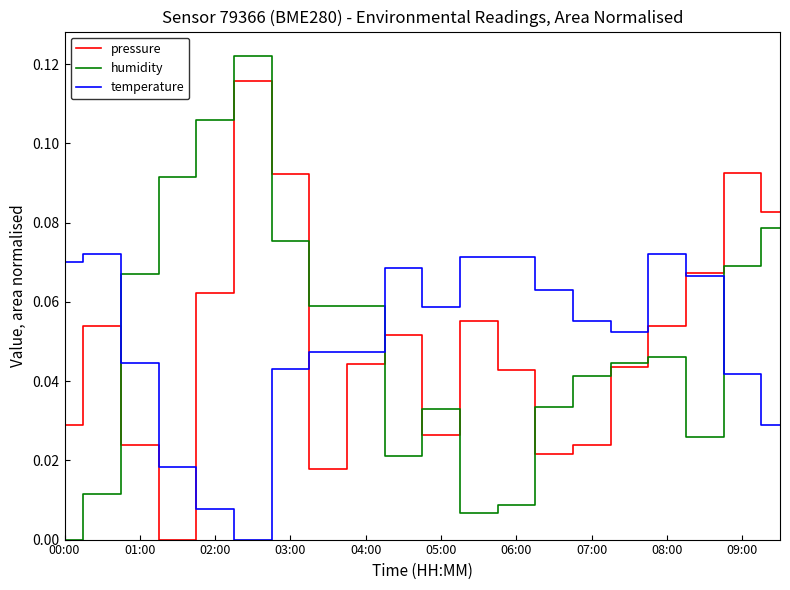

How many intersections are there between humidity and temperature?

3